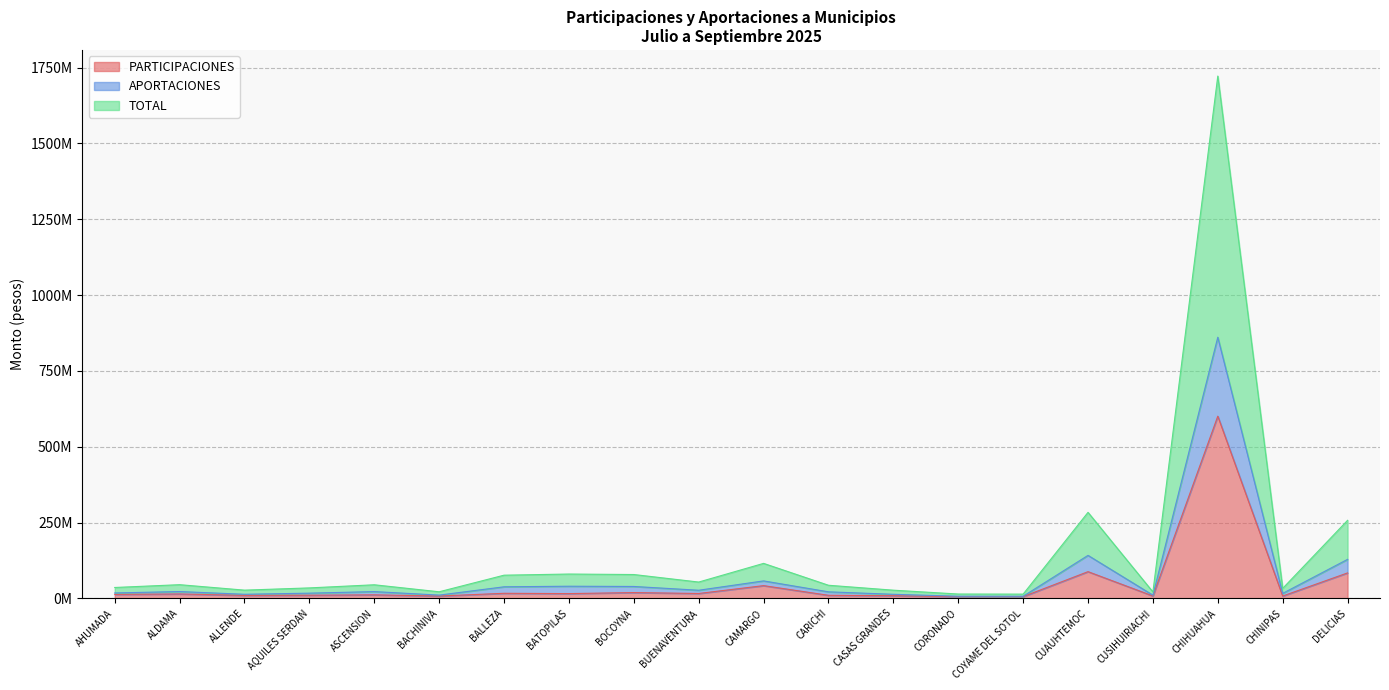

Which series has the largest total across all categories?

TOTAL